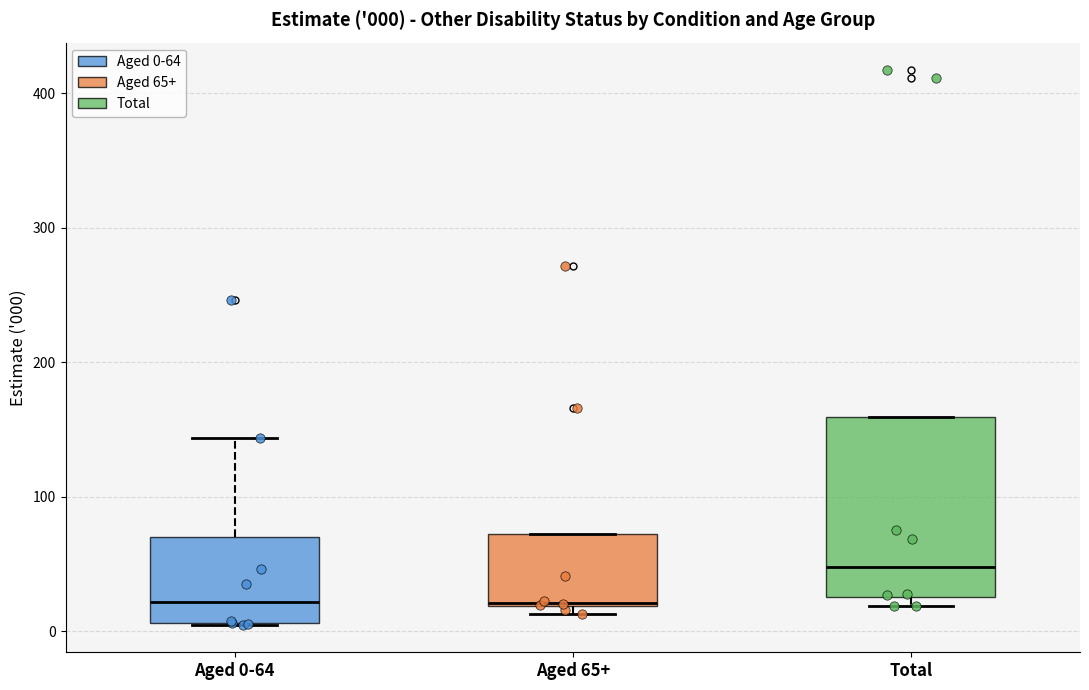

Which box is the tallest, from its lower edge to its upper edge?

Total